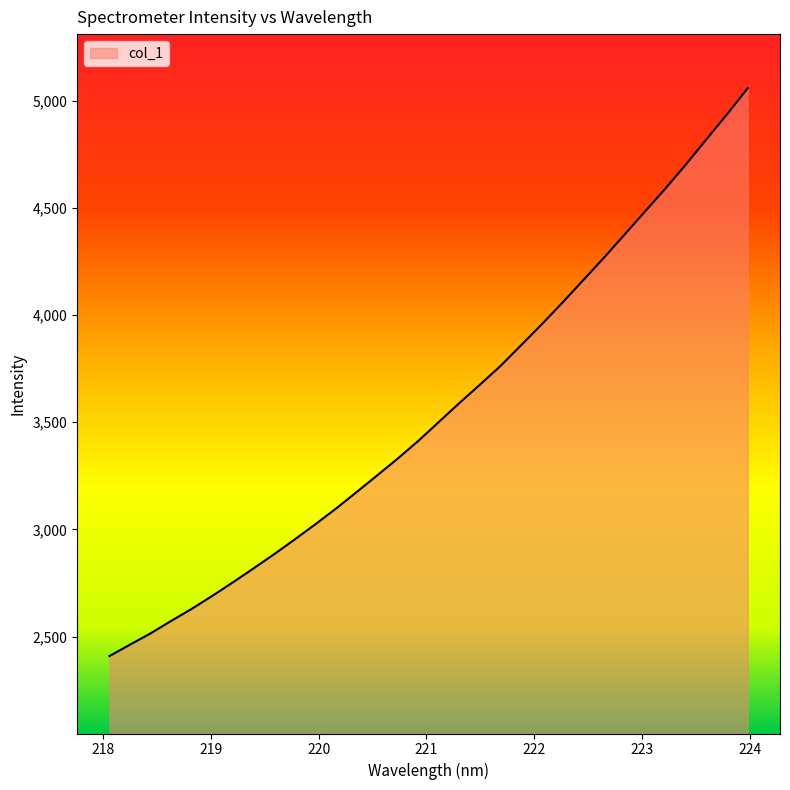

True or false: there are more than 2 points higher than both neighbors.

False